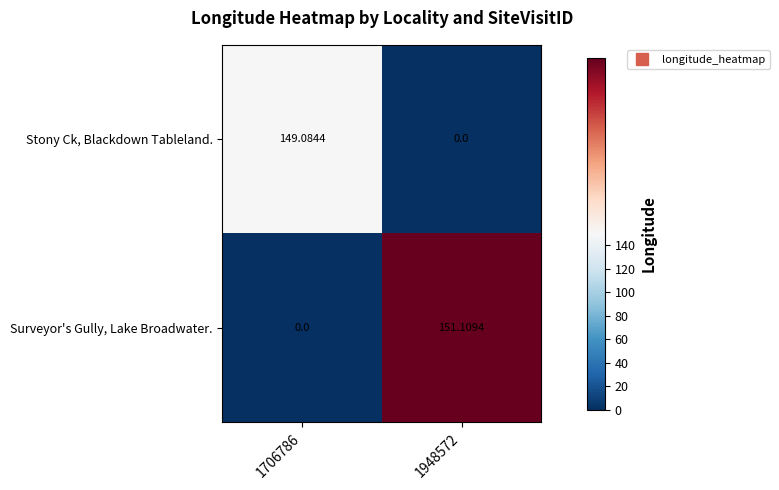

At how many categories does at least one series exceed 1?

2